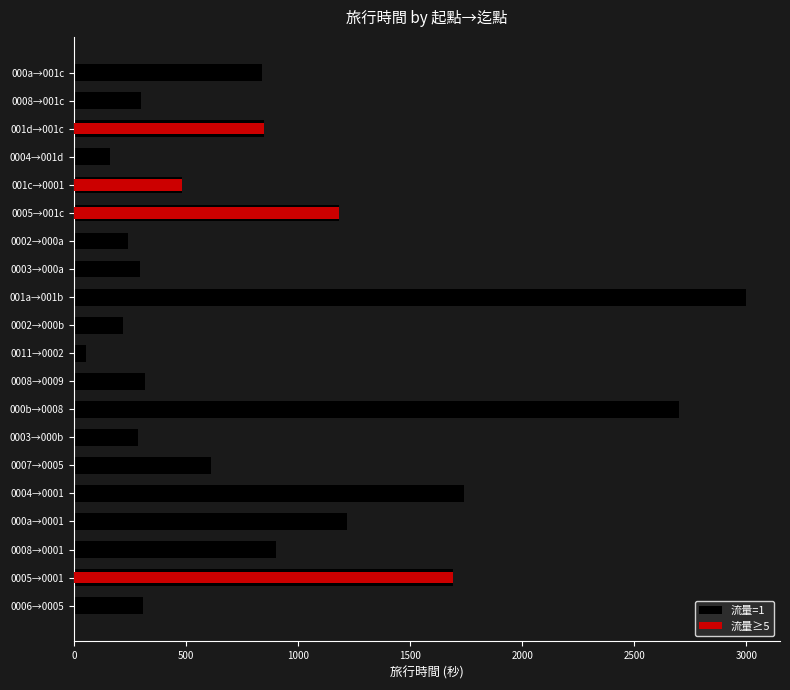

What is the average value of the 流量≥5 series?

210